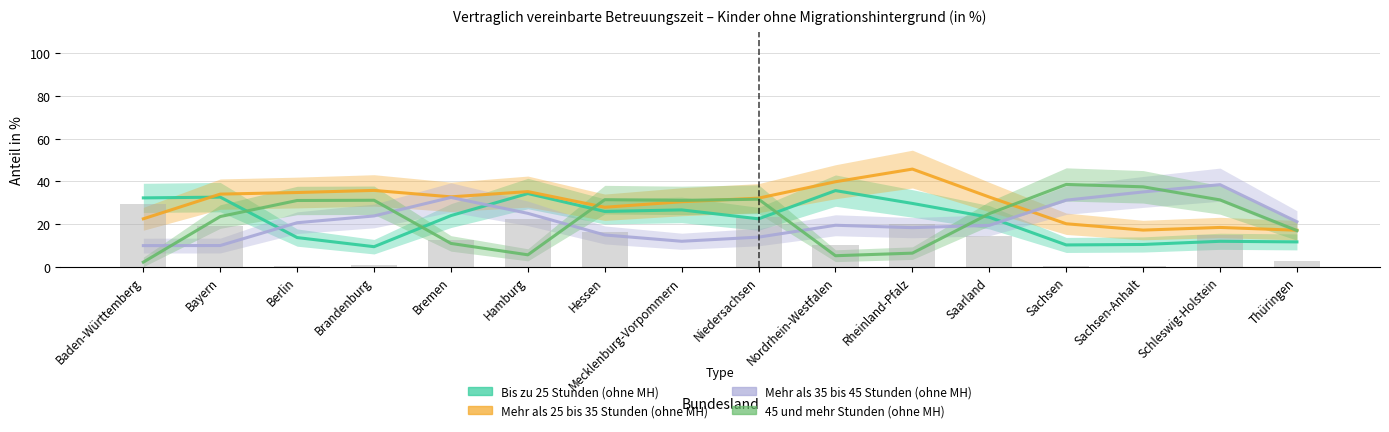

What is the sum of all 45 und mehr Stunden (ohne MH) values?

358.8